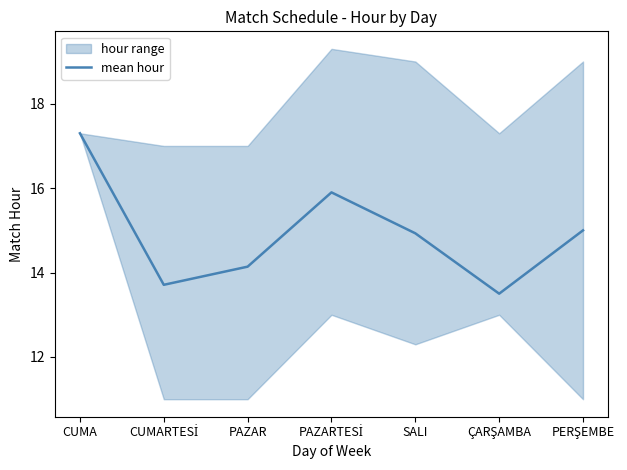

Rank the categories by value from lowest to highest.

ÇARŞAMBA, CUMARTESİ, PAZAR, SALI, PERŞEMBE, PAZARTESİ, CUMA